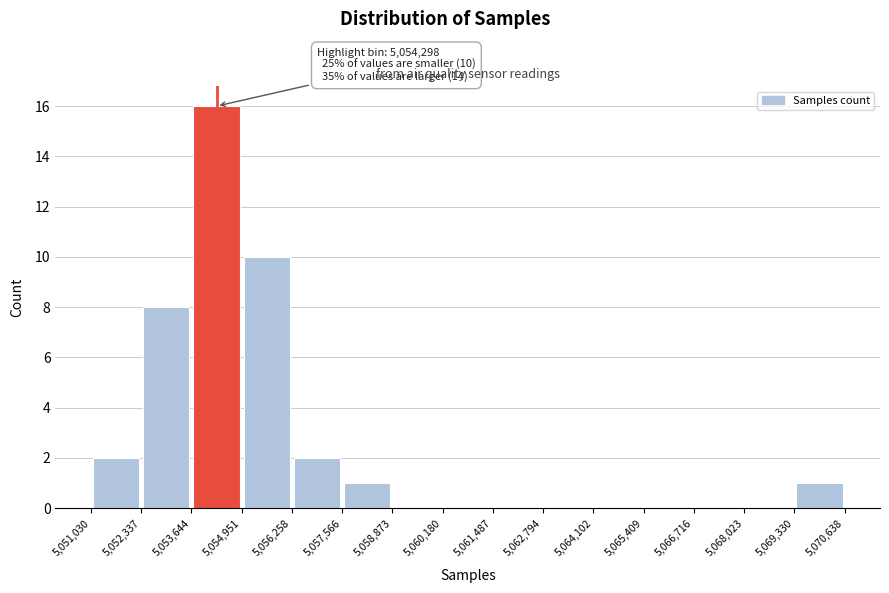

Over which range of the x-axis is the bar tallest?

5,053,644 to 5,054,951